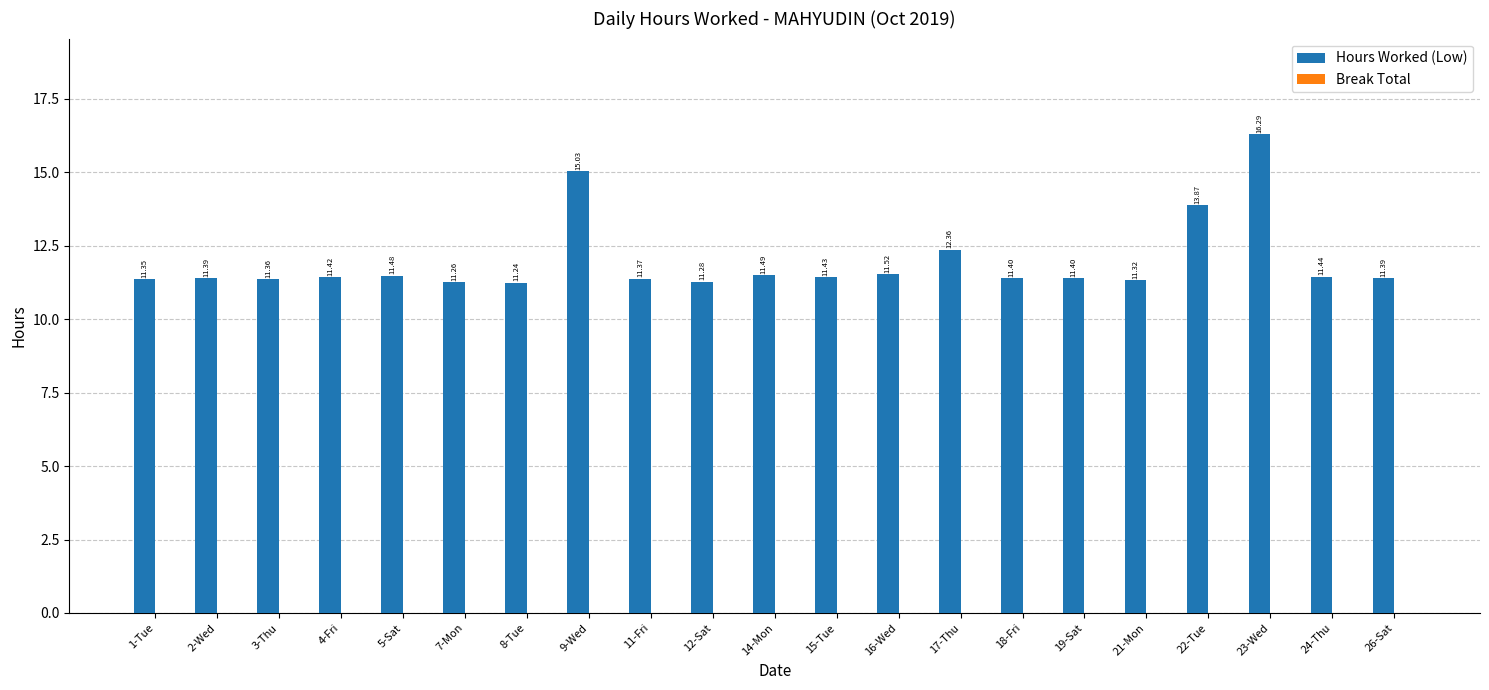

What is the label of the 19th bar from the left?

23-Wed